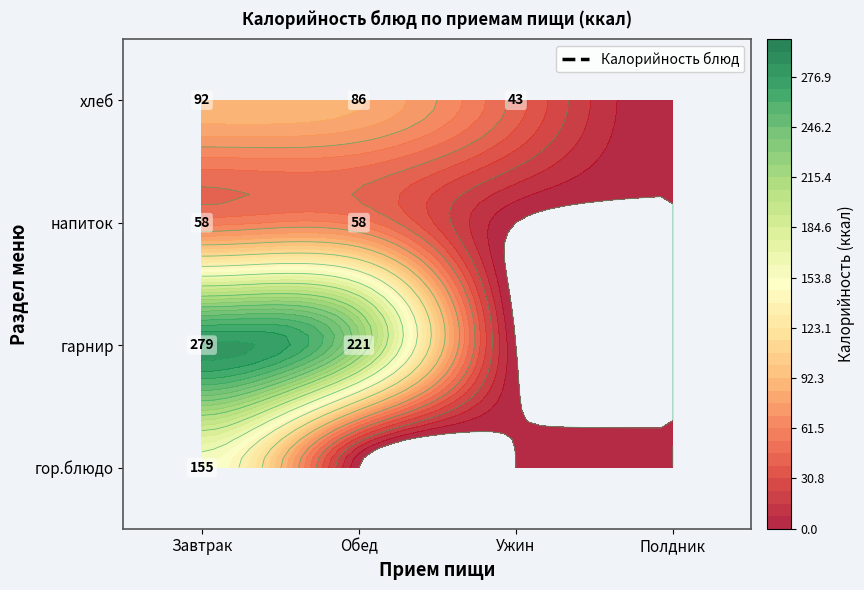

List the labels in order of гарнир value, smallest first.

2, 3, 1, 0